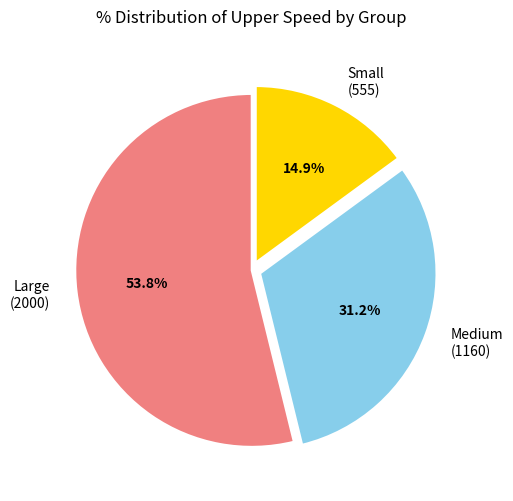

Which has a higher value, Large (2000) or Small (555)?

Large (2000)